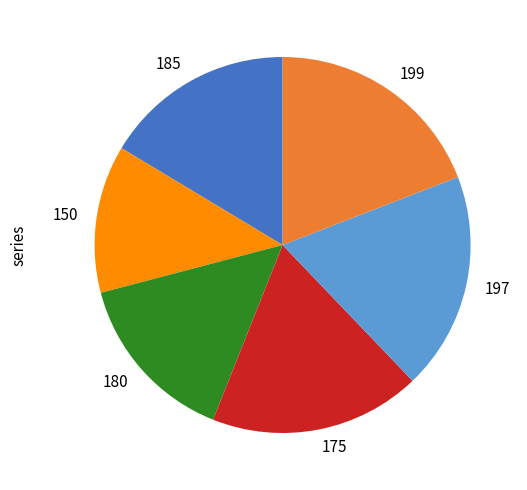

Does 185 account for over 50% of the chart?

No